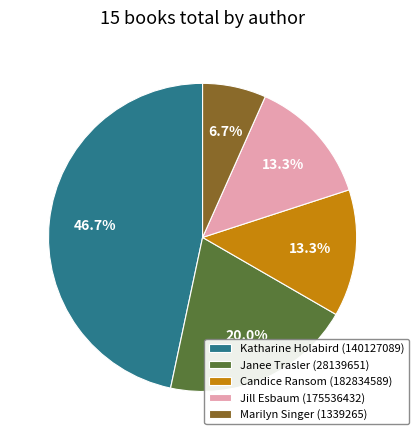

Does Jill Esbaum (175536432) account for over 50% of the chart?

No